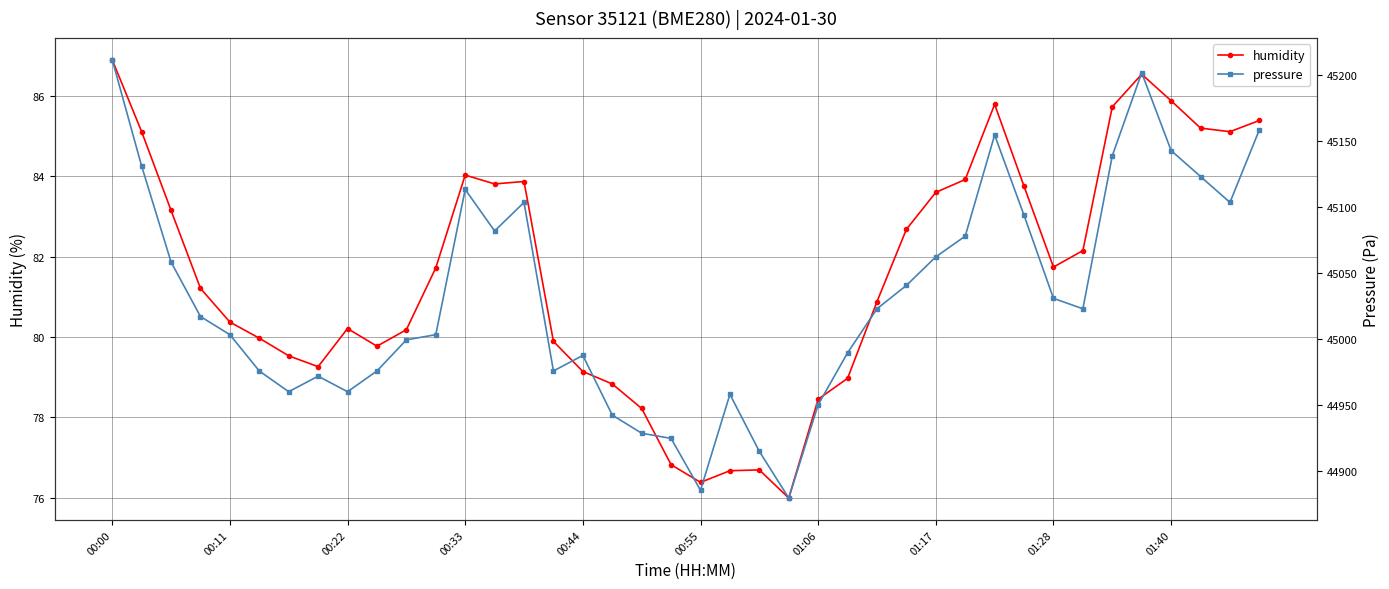

How many values in the humidity series exceed 81?

21